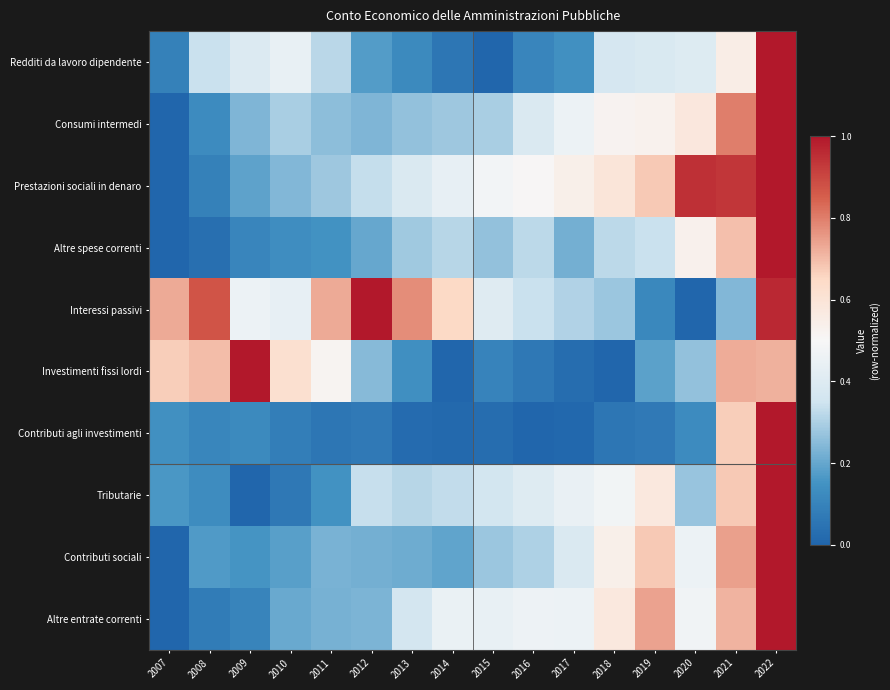

Reading right to left, what are all the values shown in this chart?

Redditi da lavoro dipendente: 2022=1.0	2021=0.6	2020=0.4	2019=0.4	2018=0.4	2017=0.1	2016=0.1	2015=0.0	2014=0.1	2013=0.1	2012=0.2	2011=0.3	2010=0.4	2009=0.4	2008=0.3	2007=0.1
Consumi intermedi: 2022=1.0	2021=0.8	2020=0.6	2019=0.5	2018=0.5	2017=0.5	2016=0.4	2015=0.3	2014=0.3	2013=0.3	2012=0.2	2011=0.3	2010=0.3	2009=0.2	2008=0.1	2007=0.0
Prestazioni sociali in denaro: 2022=1.0	2021=0.9	2020=0.9	2019=0.7	2018=0.6	2017=0.5	2016=0.5	2015=0.5	2014=0.4	2013=0.4	2012=0.3	2011=0.3	2010=0.2	2009=0.2	2008=0.1	2007=0.0
Altre spese correnti: 2022=1.0	2021=0.7	2020=0.5	2019=0.3	2018=0.3	2017=0.2	2016=0.3	2015=0.3	2014=0.3	2013=0.3	2012=0.2	2011=0.1	2010=0.1	2009=0.1	2008=0.0	2007=0.0
Interessi passivi: 2022=1.0	2021=0.2	2020=0.0	2019=0.1	2018=0.3	2017=0.3	2016=0.3	2015=0.4	2014=0.6	2013=0.8	2012=1.0	2011=0.7	2010=0.4	2009=0.5	2008=0.9	2007=0.7
Investimenti fissi lordi: 2022=0.7	2021=0.7	2020=0.3	2019=0.2	2018=0.0	2017=0.0	2016=0.1	2015=0.1	2014=0.0	2013=0.1	2012=0.2	2011=0.5	2010=0.6	2009=1.0	2008=0.7	2007=0.7
Contributi agli investimenti: 2022=1.0	2021=0.7	2020=0.1	2019=0.1	2018=0.1	2017=0.0	2016=0.0	2015=0.0	2014=0.0	2013=0.0	2012=0.1	2011=0.1	2010=0.1	2009=0.1	2008=0.1	2007=0.1
Tributarie: 2022=1.0	2021=0.7	2020=0.3	2019=0.6	2018=0.5	2017=0.4	2016=0.4	2015=0.4	2014=0.3	2013=0.3	2012=0.3	2011=0.2	2010=0.1	2009=0.0	2008=0.1	2007=0.2
Contributi sociali: 2022=1.0	2021=0.7	2020=0.5	2019=0.7	2018=0.5	2017=0.4	2016=0.3	2015=0.3	2014=0.2	2013=0.2	2012=0.2	2011=0.2	2010=0.2	2009=0.2	2008=0.2	2007=0.0
Altre entrate correnti: 2022=1.0	2021=0.7	2020=0.5	2019=0.7	2018=0.6	2017=0.5	2016=0.5	2015=0.4	2014=0.4	2013=0.4	2012=0.2	2011=0.2	2010=0.2	2009=0.1	2008=0.1	2007=0.0